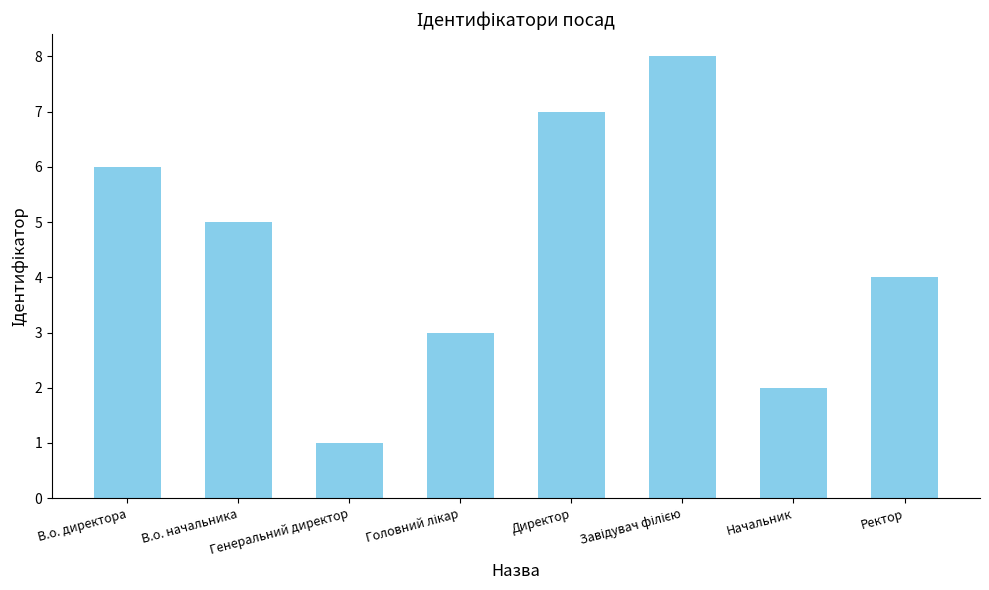

What is the change in value from В.о. директора to Ректор?

-2